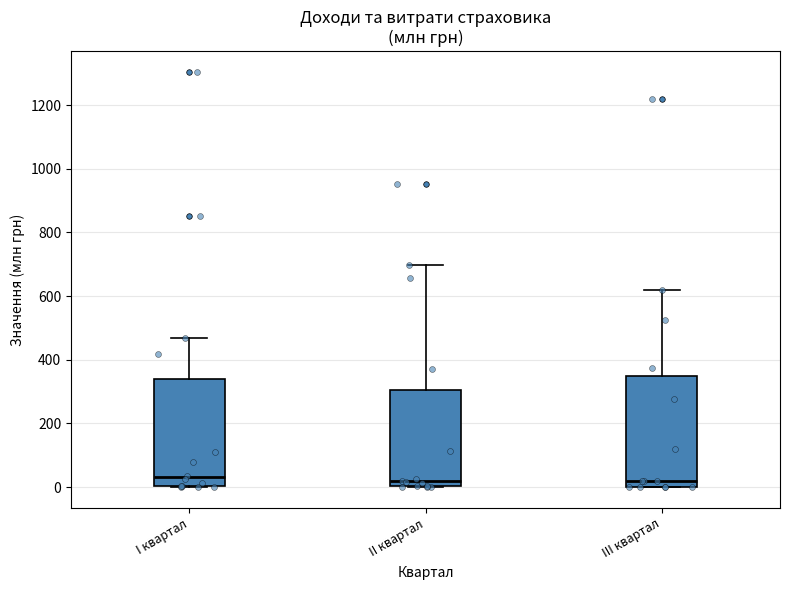

Reading left to right, transcribe this box plot: for each box, give where its median line is, the range the box spans, and where its two whiskers end, as read against the y-axis. The values are not printed on the chart, so give them approximately, as read against the axis.

I квартал: median 40, box 0 to 340, whiskers 0 to 460
II квартал: median 20, box 0 to 300, whiskers 0 to 700
III квартал: median 20, box 0 to 340, whiskers 0 to 620